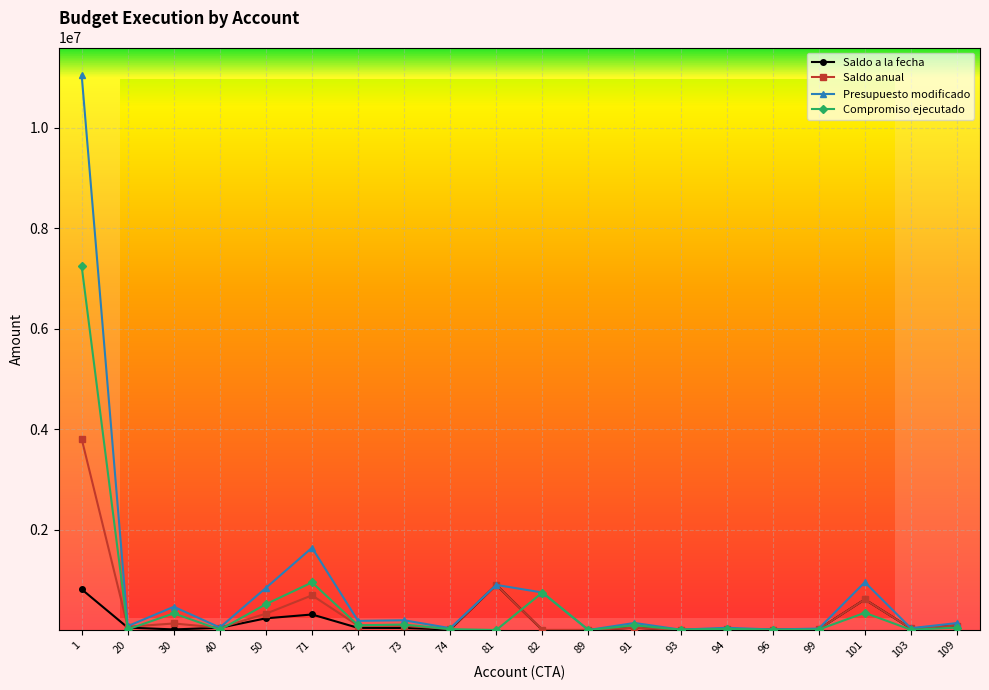

Rank the series by their maximum value, from lowest to highest.

Saldo a la fecha, Saldo anual, Compromiso ejecutado, Presupuesto modificado